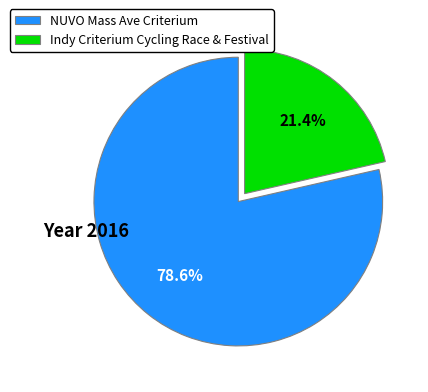

Does NUVO Mass Ave Criterium account for over 50% of the chart?

Yes